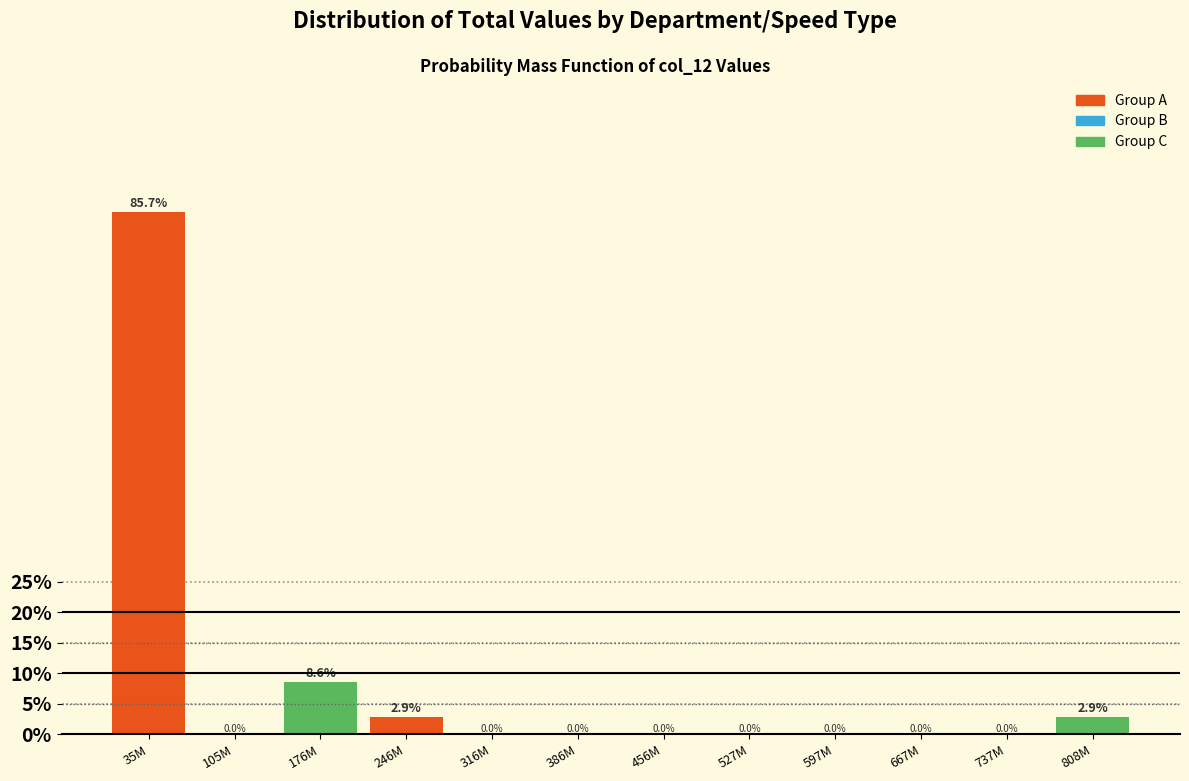

Reading right to left, list all the values displayed in this chart.

808M=2.9	737M=0.0	667M=0.0	597M=0.0	527M=0.0	456M=0.0	386M=0.0	316M=0.0	246M=2.9	176M=8.6	105M=0.0	35M=85.7